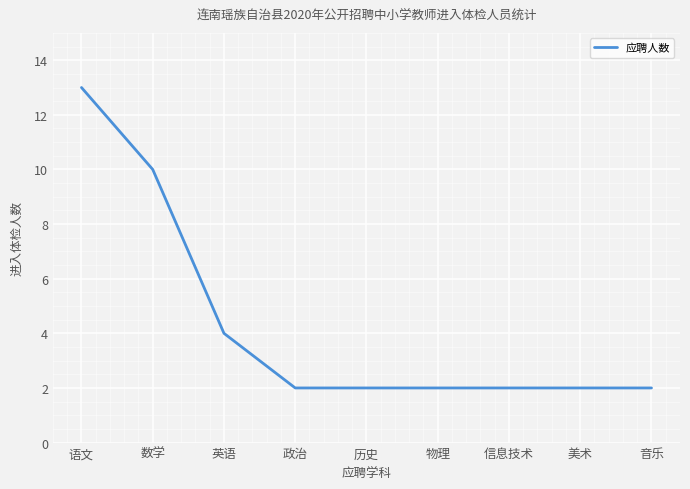

Reading left to right, what are all the values shown in this chart?

13	10	4	2	2	2	2	2	2